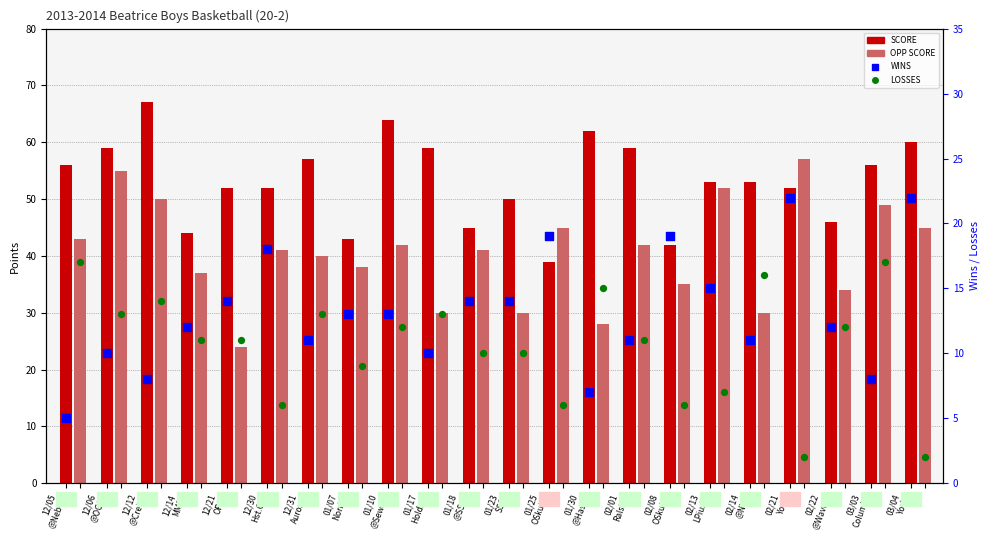

At how many categories does at least one series exceed 63?

2